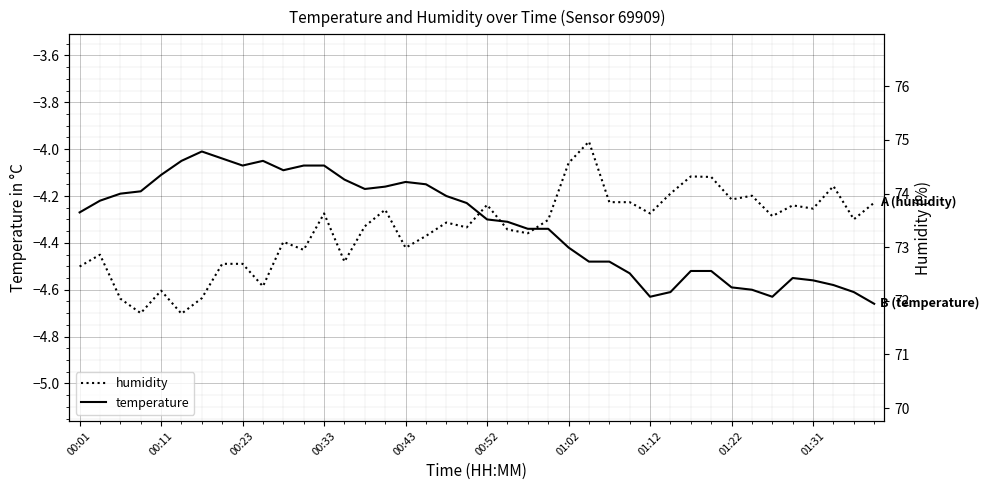

How many interior local peaks does the humidity series have?

12